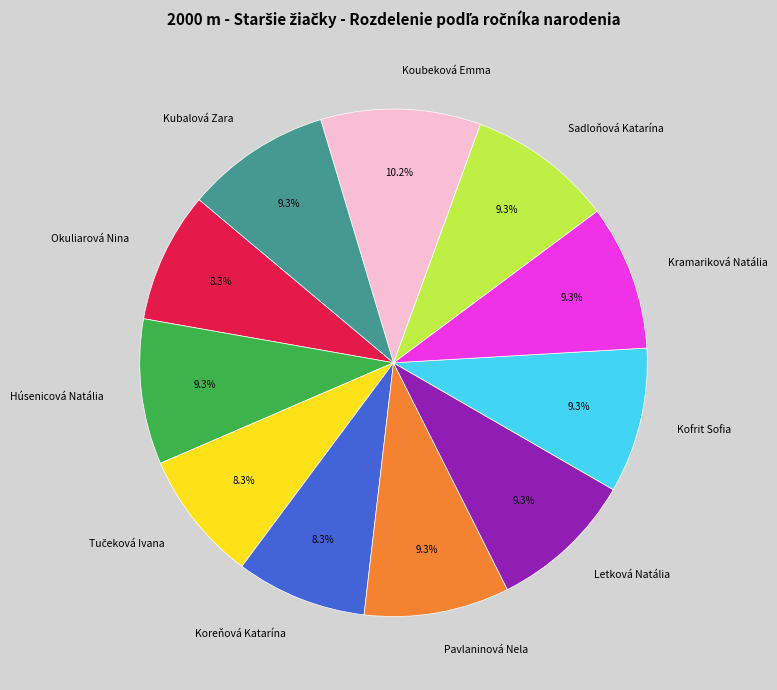

What is the largest slice in the pie chart?

Koubeková Emma